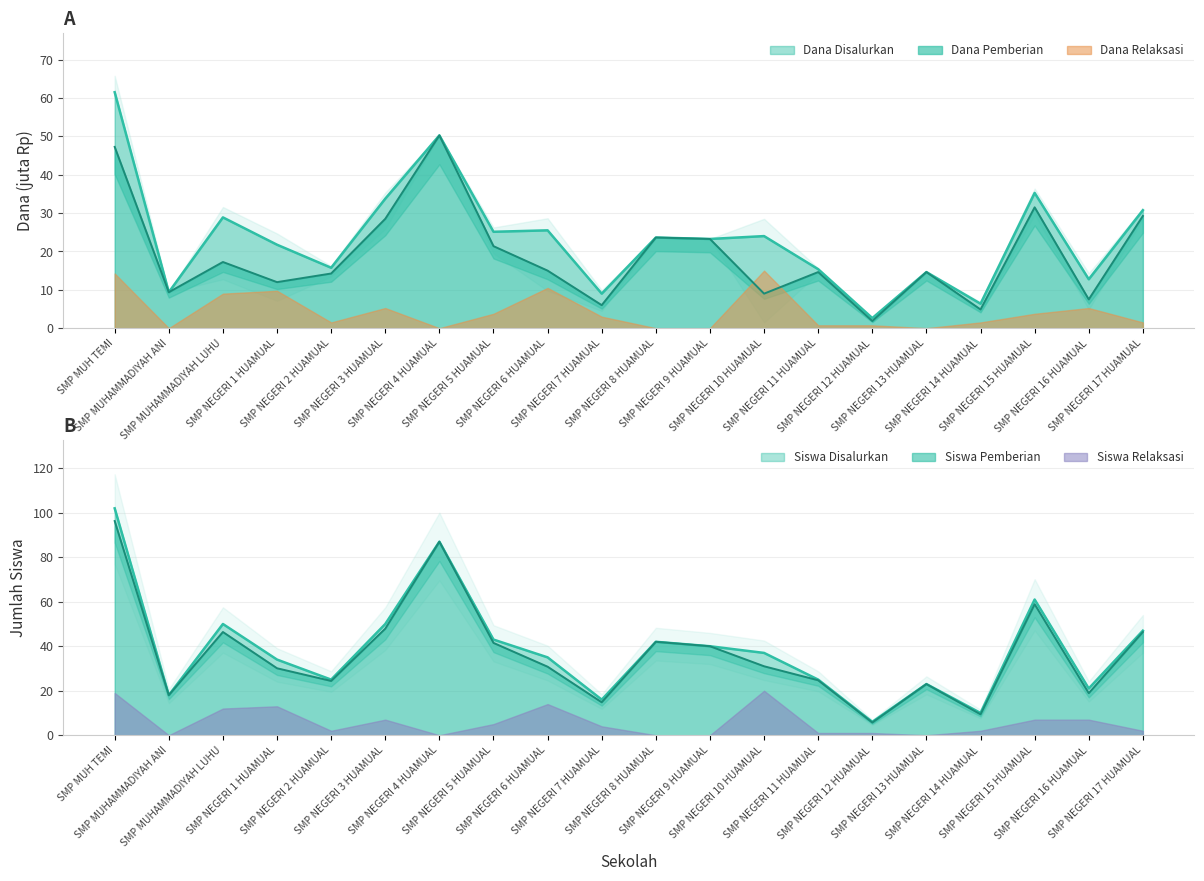

True or false: Dana Pemberian and Dana Disalurkan cross at least once.

False